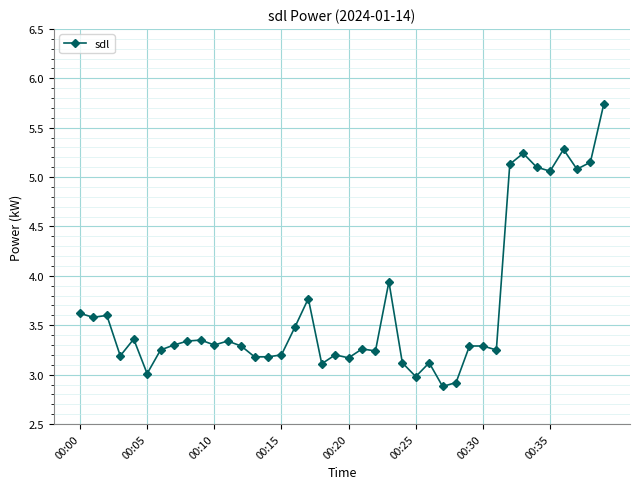

What is the value of the 25th point from the left?

3.1